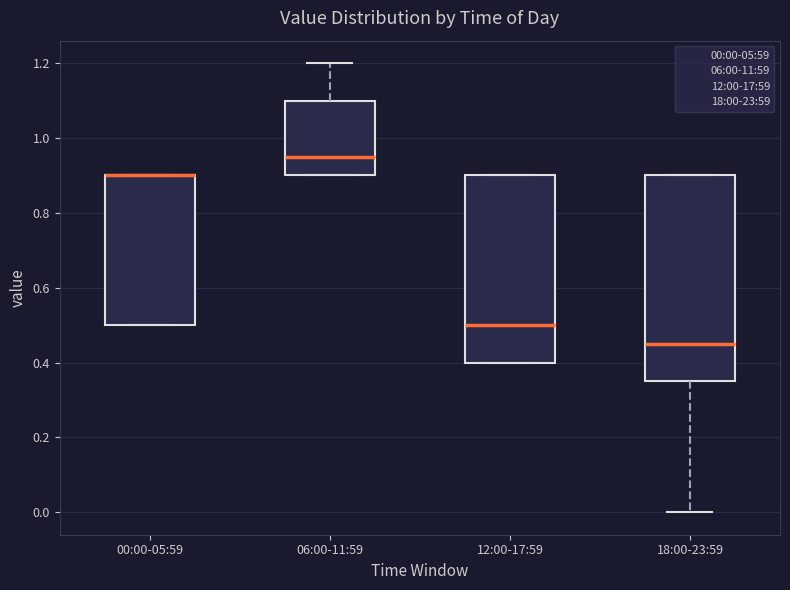

Reading left to right, transcribe this box plot: for each box, give where its median line is, the range the box spans, and where its two whiskers end, as read against the y-axis. The values are not printed on the chart, so give them approximately, as read against the axis.

00:00-05:59: median 0.90 (drawn on the box's upper edge), box 0.50 to 0.90, whiskers 0.50 to 0.90
06:00-11:59: median 0.96, box 0.90 to 1.10, whiskers 0.90 to 1.20
12:00-17:59: median 0.50, box 0.40 to 0.90, whiskers 0.40 to 0.90
18:00-23:59: median 0.46, box 0.36 to 0.90, whiskers 0.00 to 0.90